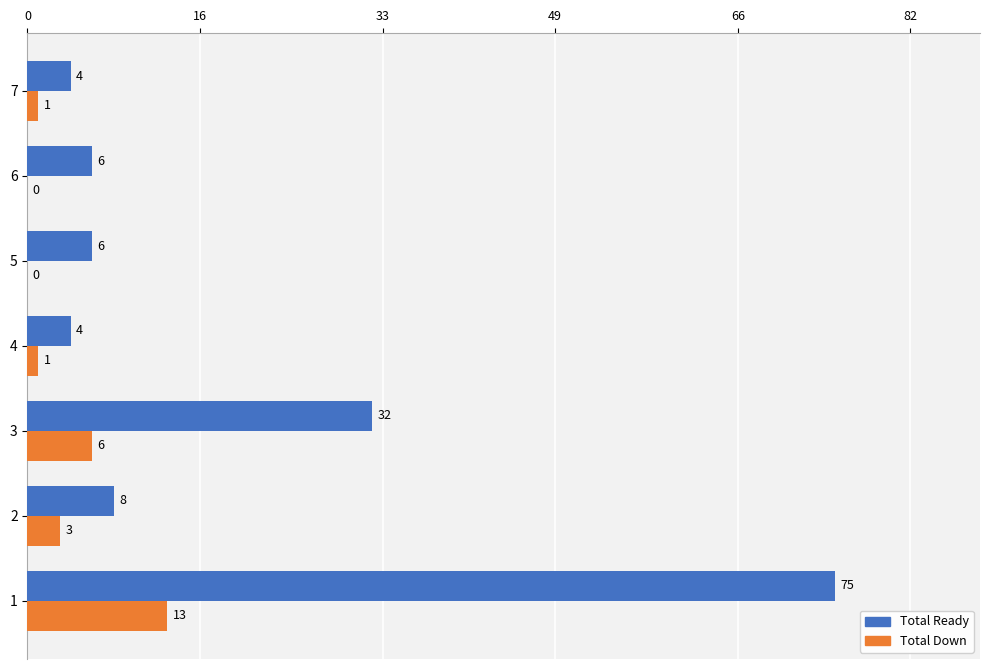

What are all the series names shown in the legend?

Total Ready, Total Down